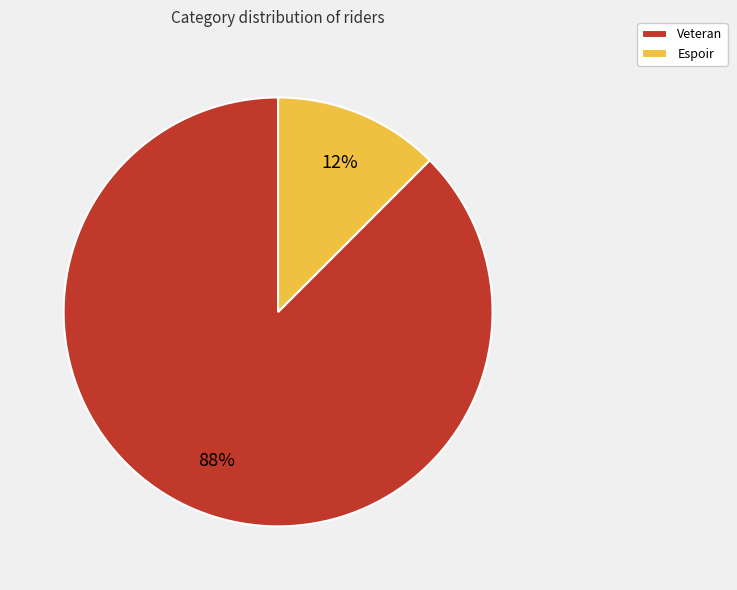

Is it true that Veteran is 97% of the pie?

False